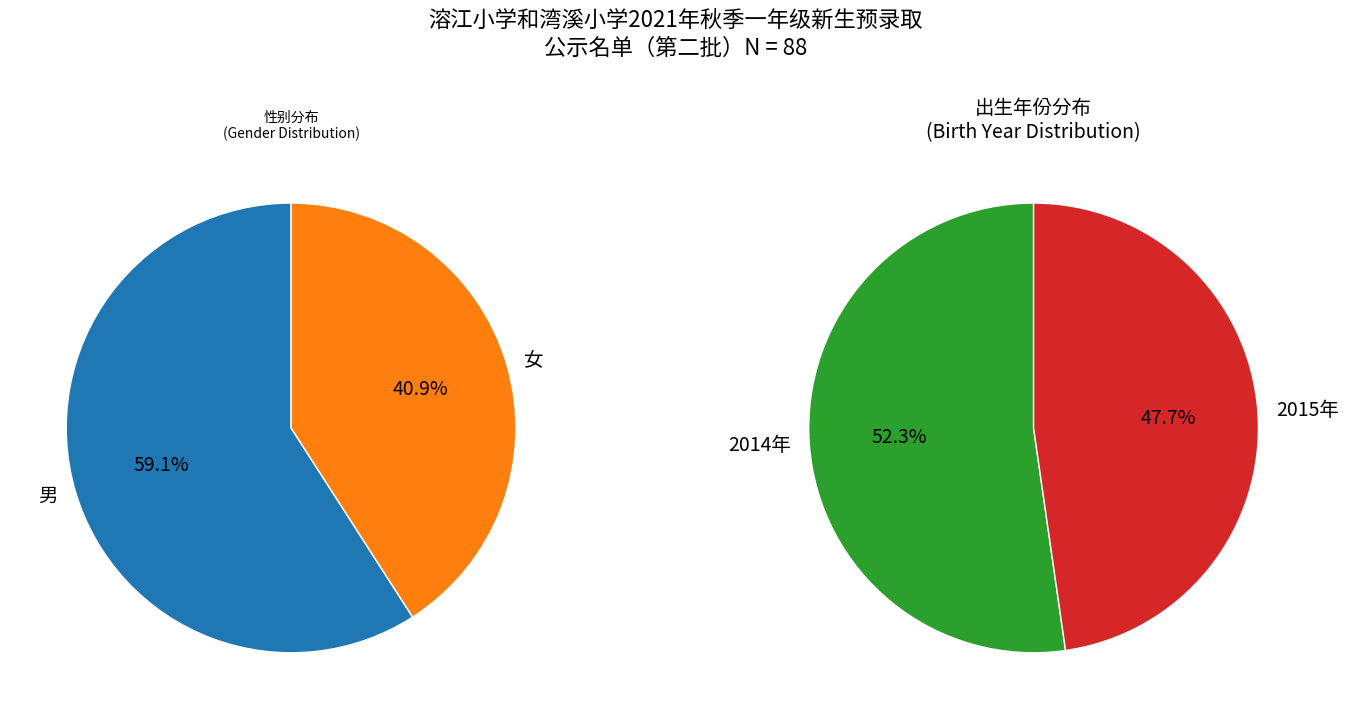

What percentage is the 男 slice, to the nearest percent?

59%